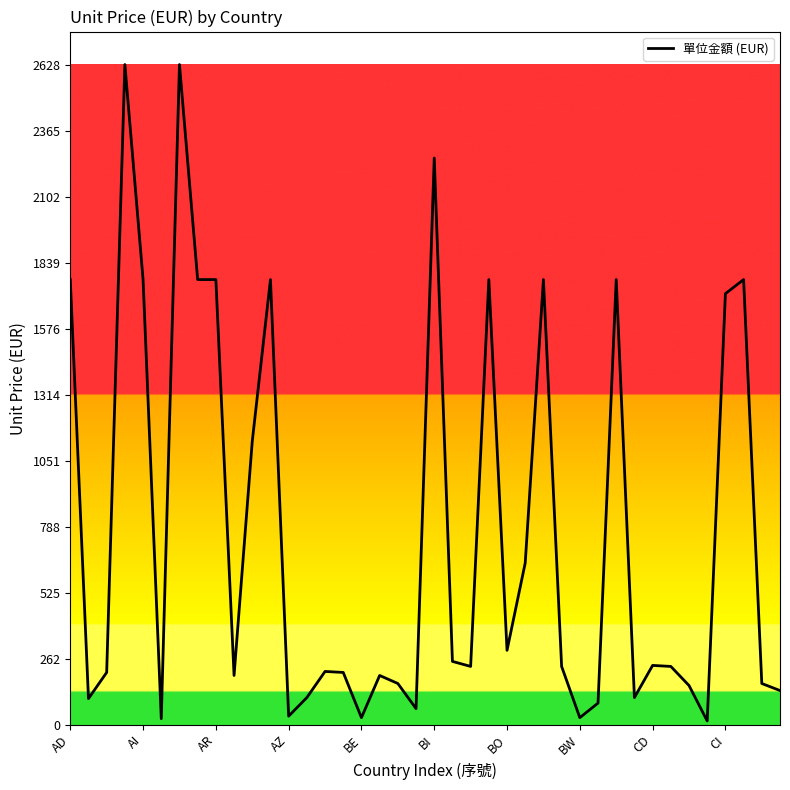

The value at AI is 1772. True or false?

True